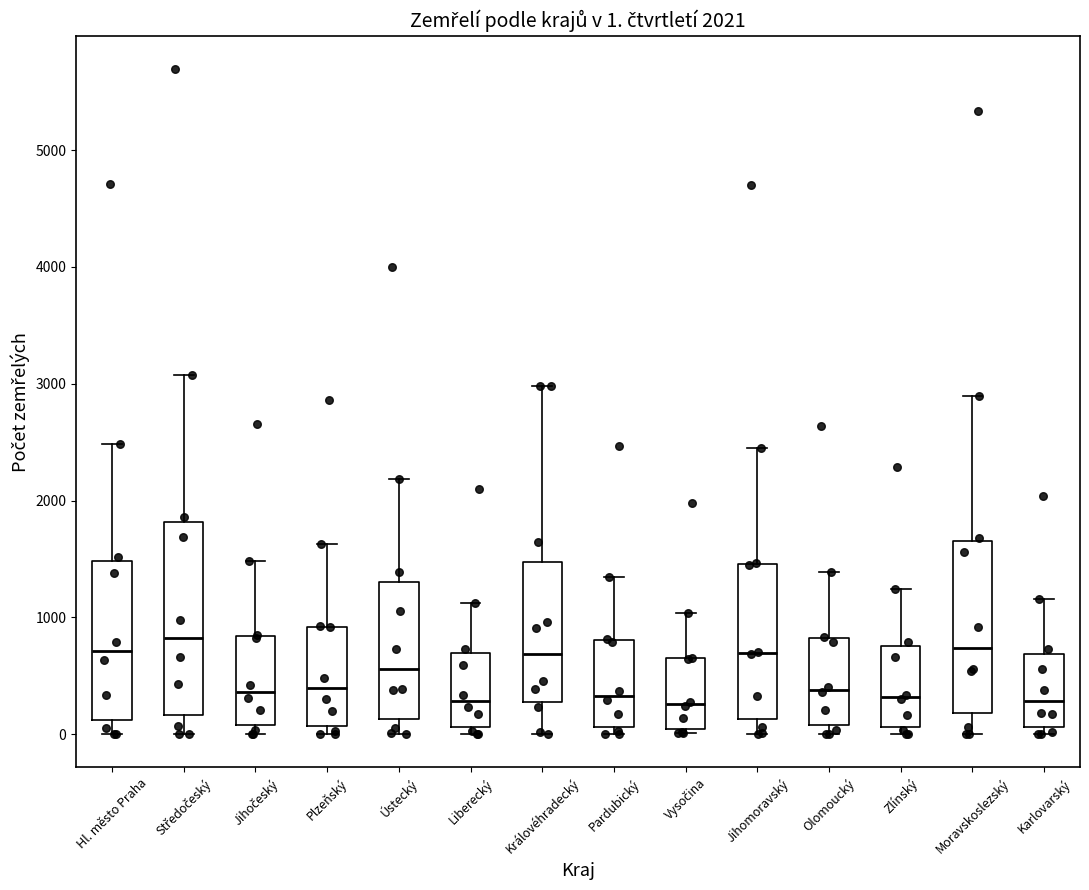

Comparing the boxes themselves (not the whiskers), which one is the tallest?

Středočeský